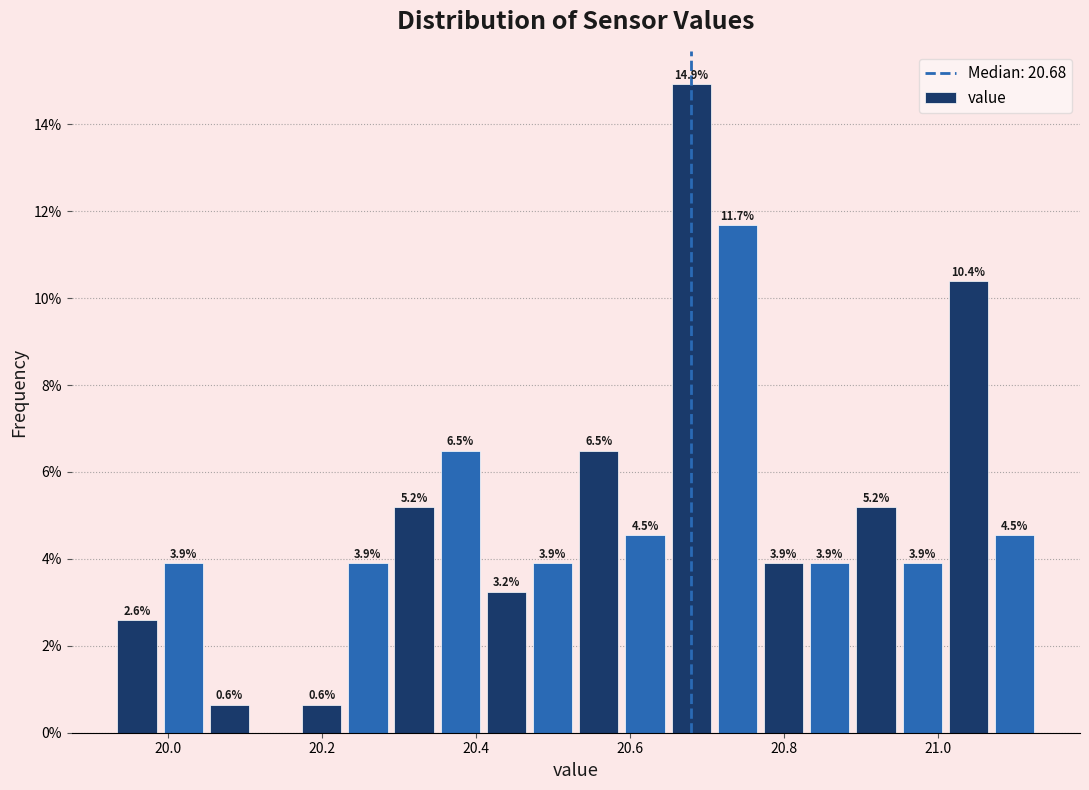

Around what value on the x-axis is the tallest bar? Give the approximate position of its centre, as read against the axis.

20.68